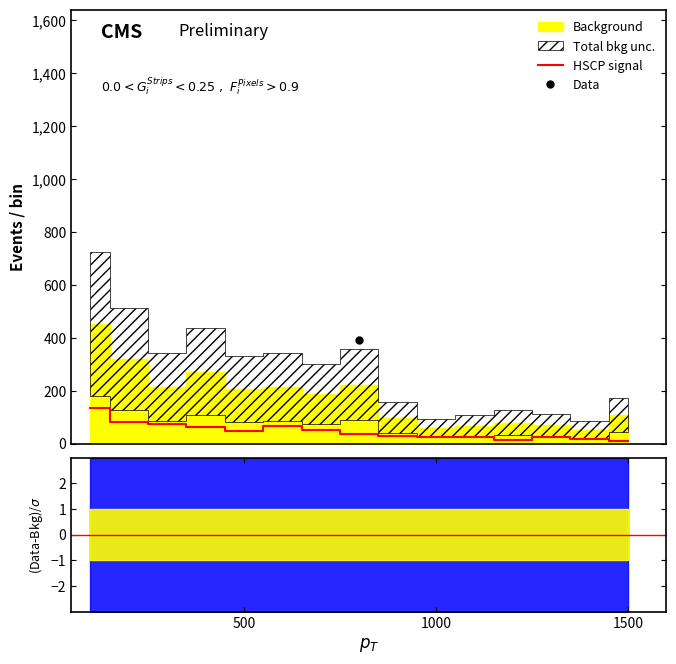

At which category does the data reach its first local valley?

500